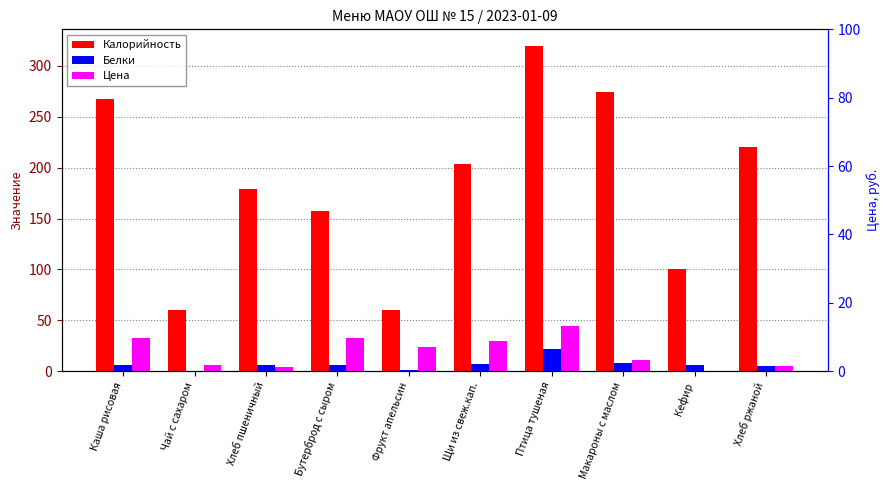

What is the value of the Калорийность bar at the 7th from the left?

320.0